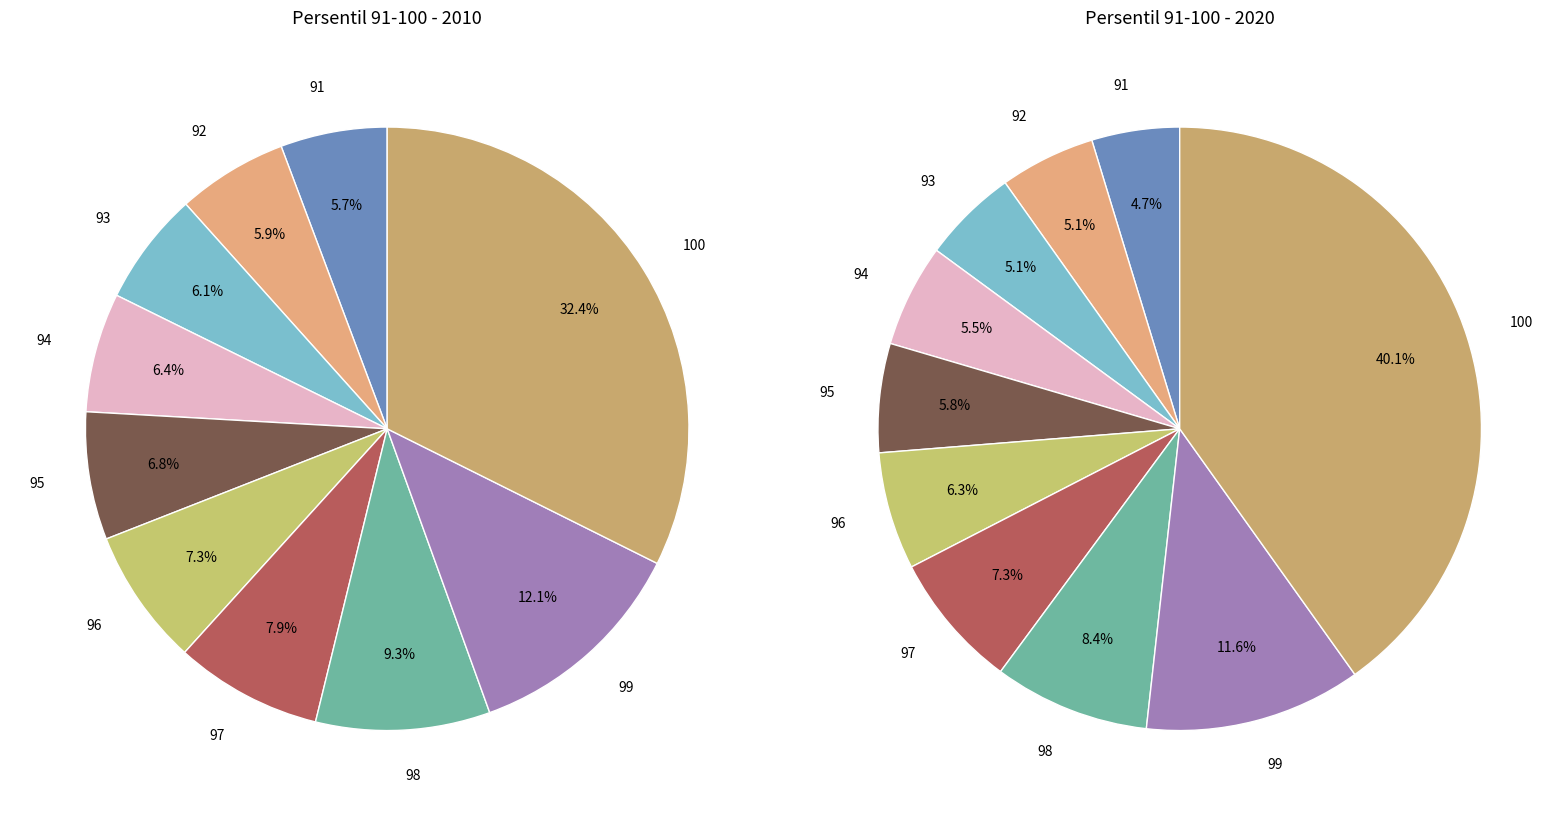

What portion of the pie excludes 98?

90.7%